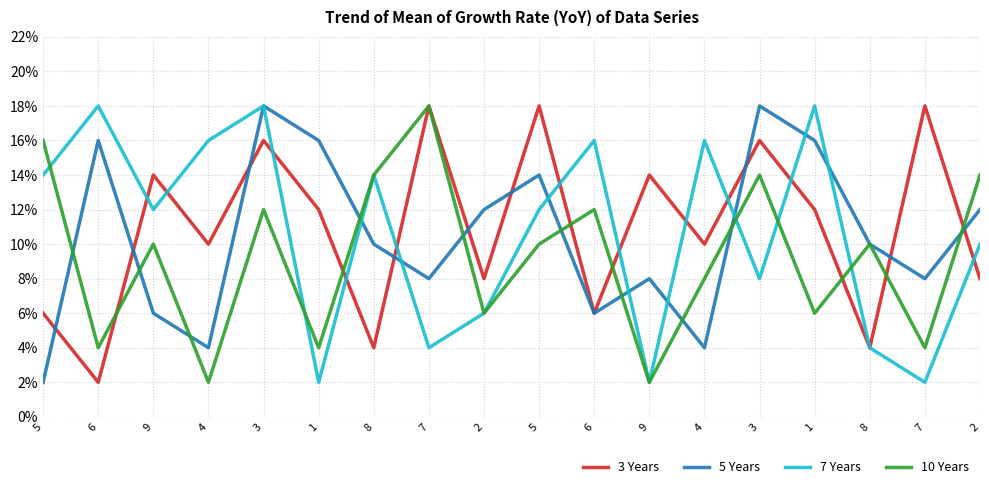

What is the value of the 3 Years point at the 5th from the left?

0.2